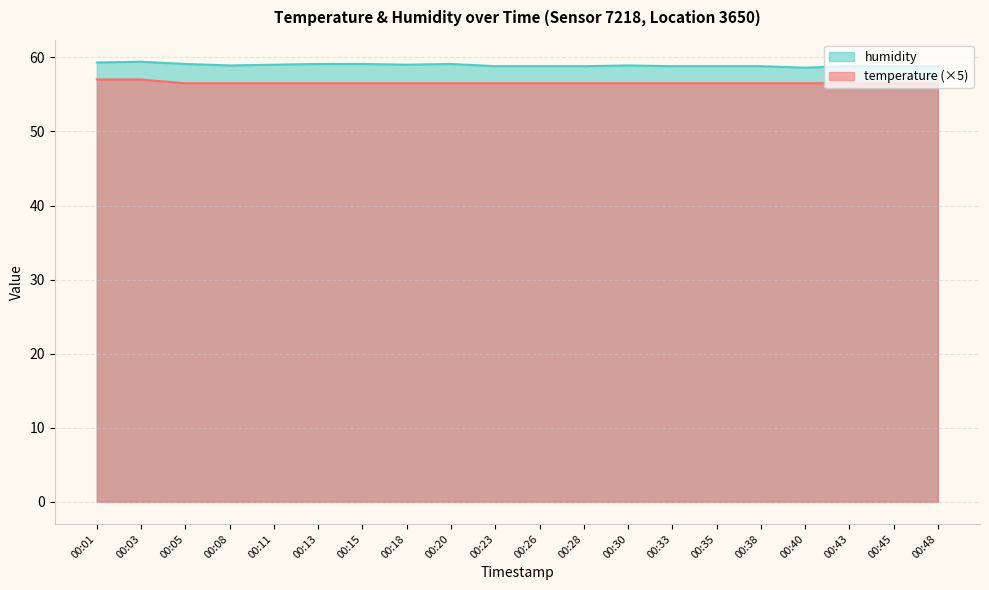

How many lines are shown in the chart?

2